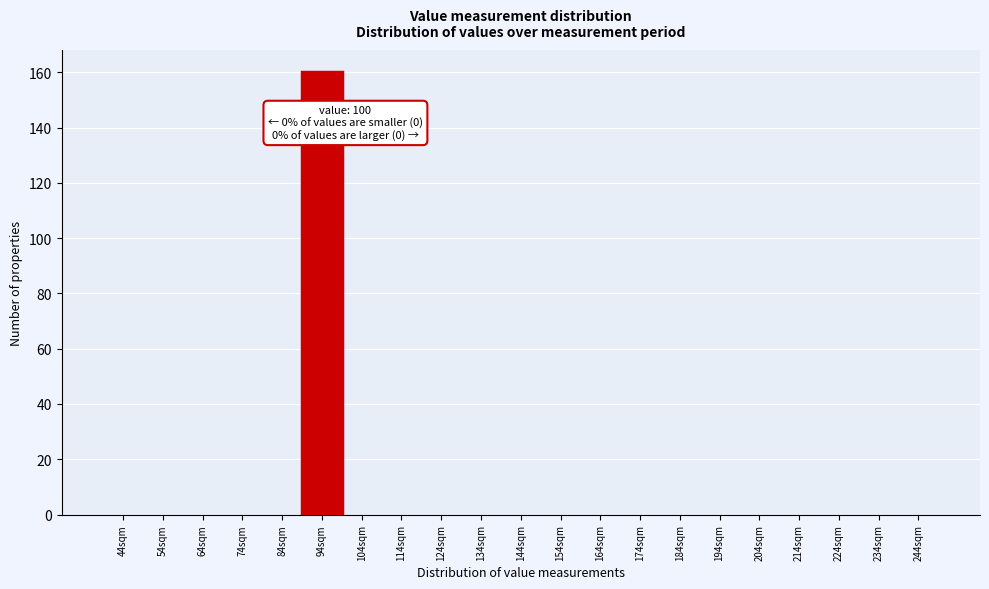

Reading left to right, extract all data points from this chart.

44sqm=0	54sqm=0	64sqm=0	74sqm=0	84sqm=0	94sqm=160	104sqm=0	114sqm=0	124sqm=0	134sqm=0	144sqm=0	154sqm=0	164sqm=0	174sqm=0	184sqm=0	194sqm=0	204sqm=0	214sqm=0	224sqm=0	234sqm=0	244sqm=0